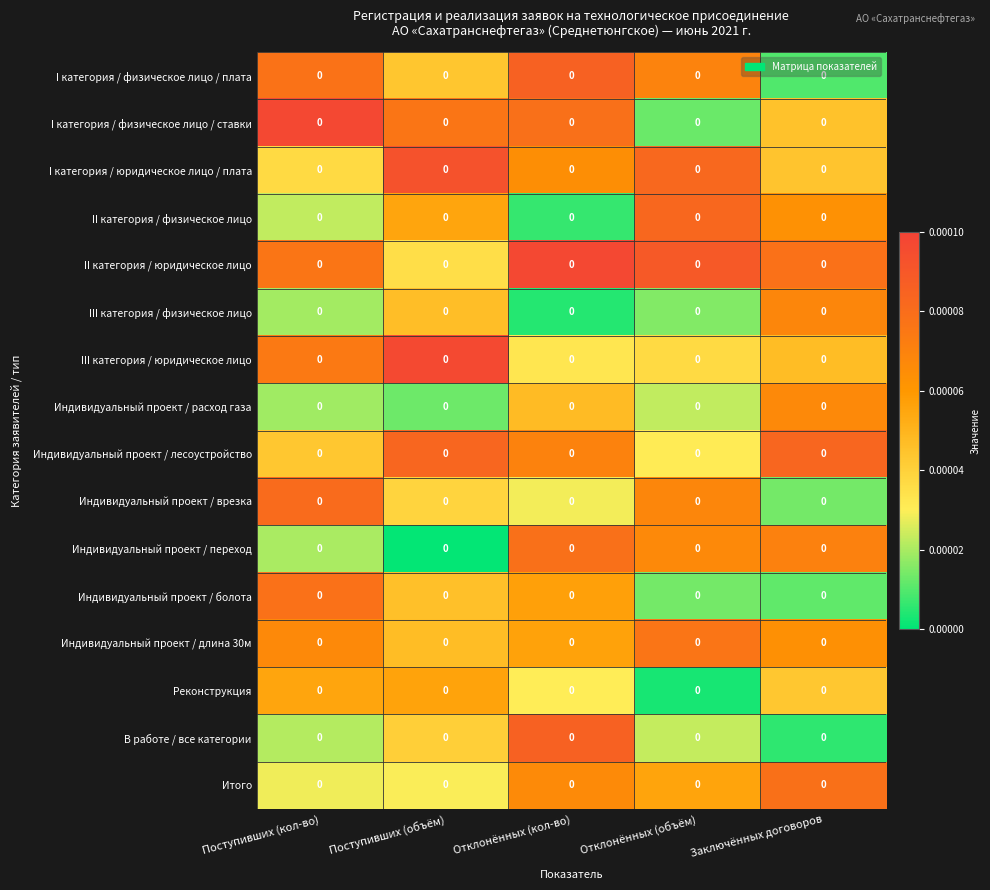

At which category does the chart reach its peak across all series?

Поступивших (кол-во)